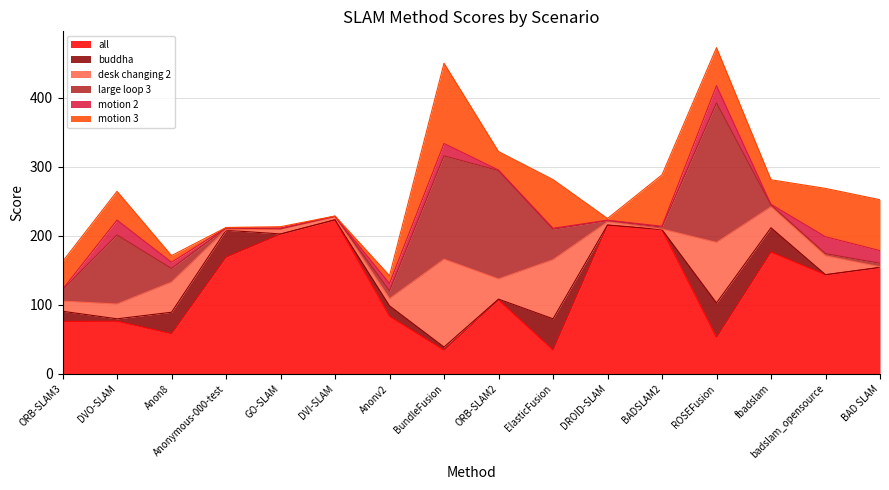

The value of all at DVO-SLAM is 76.3. True or false?

True